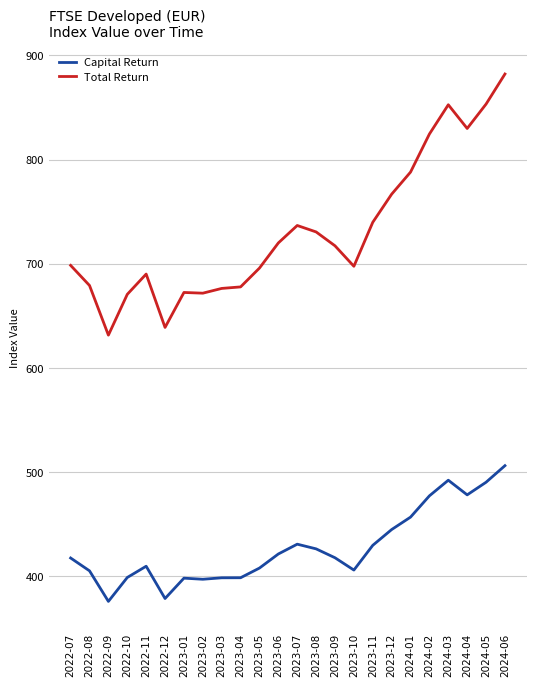

What is the maximum value shown in the chart?

882.2